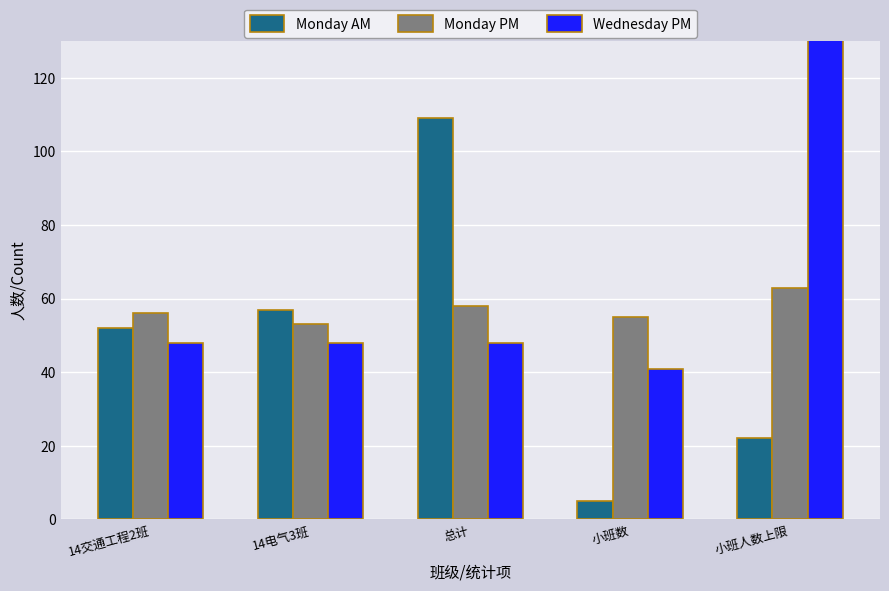

What is the highest value of the Monday AM series?

109